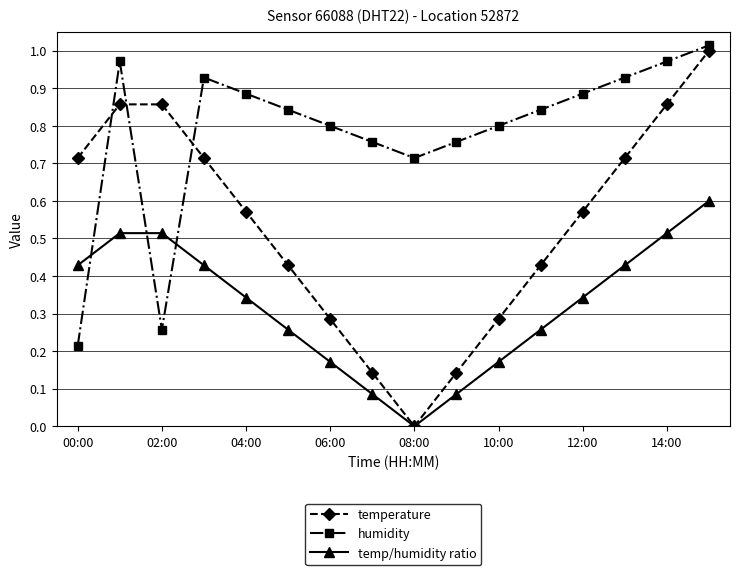

List the series in order of their overall mean, lowest first.

temp/humidity ratio, temperature, humidity